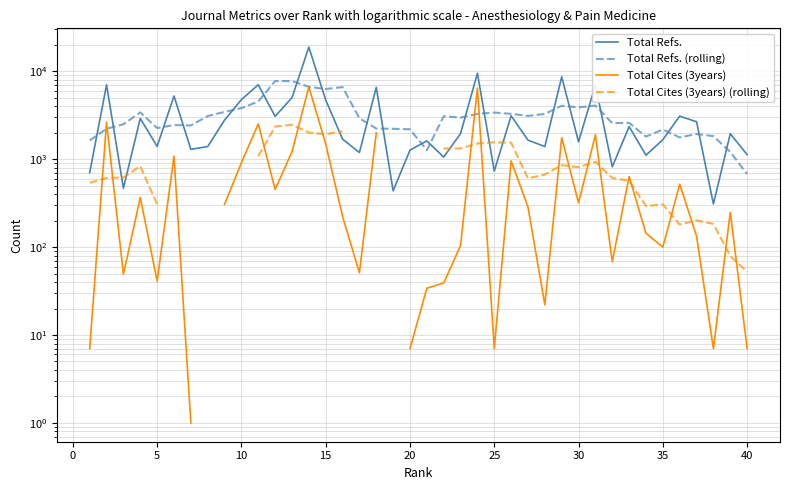

What is the minimum value shown in the chart?

1.0